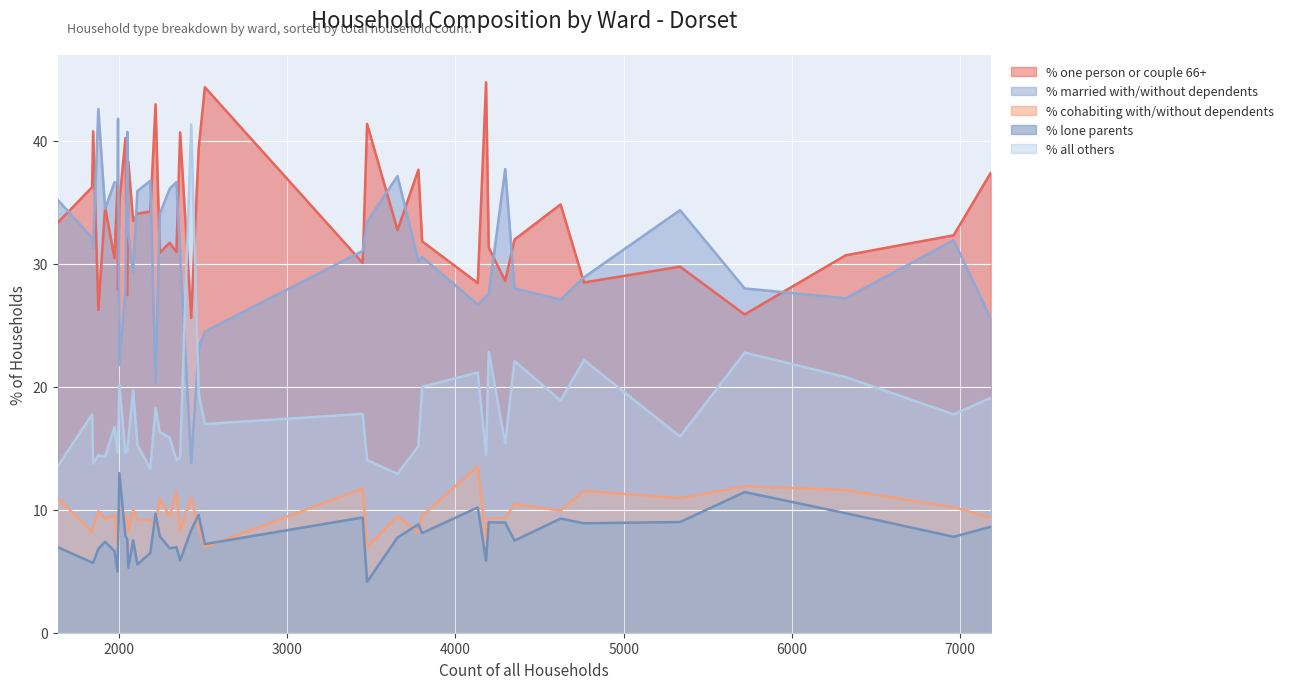

Which series has the largest total across all categories?

% one person or couple 66+